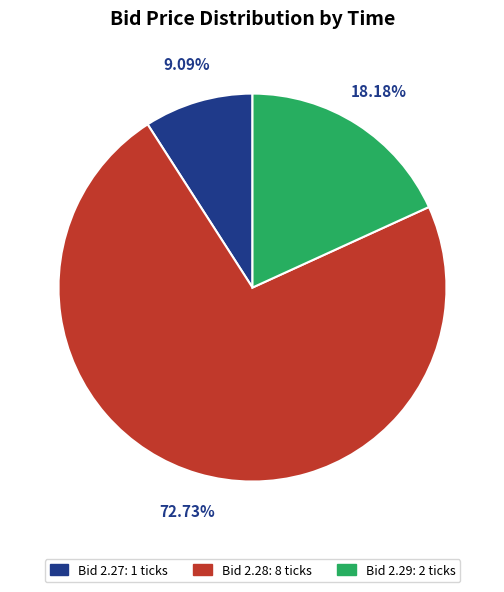

Is there any slice that represents more than half of the pie?

Yes